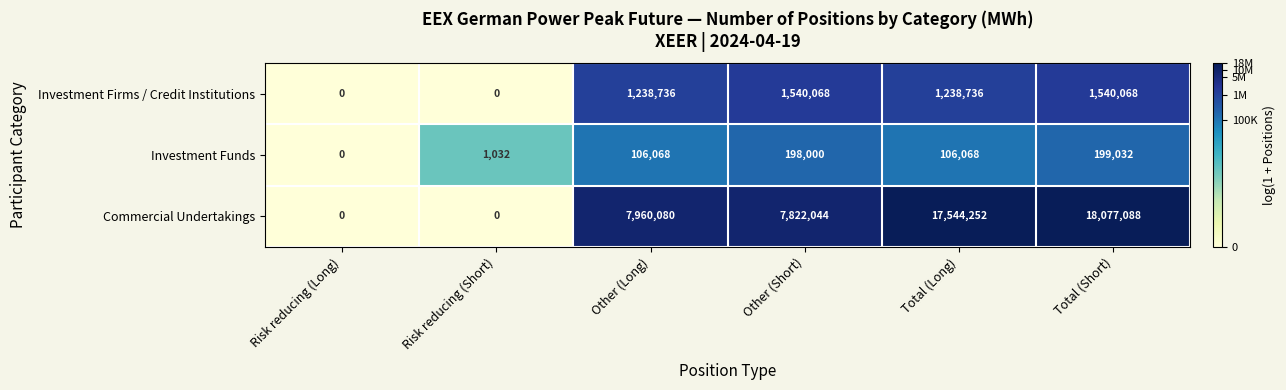

What is the maximum value for Commercial Undertakings?

18077088